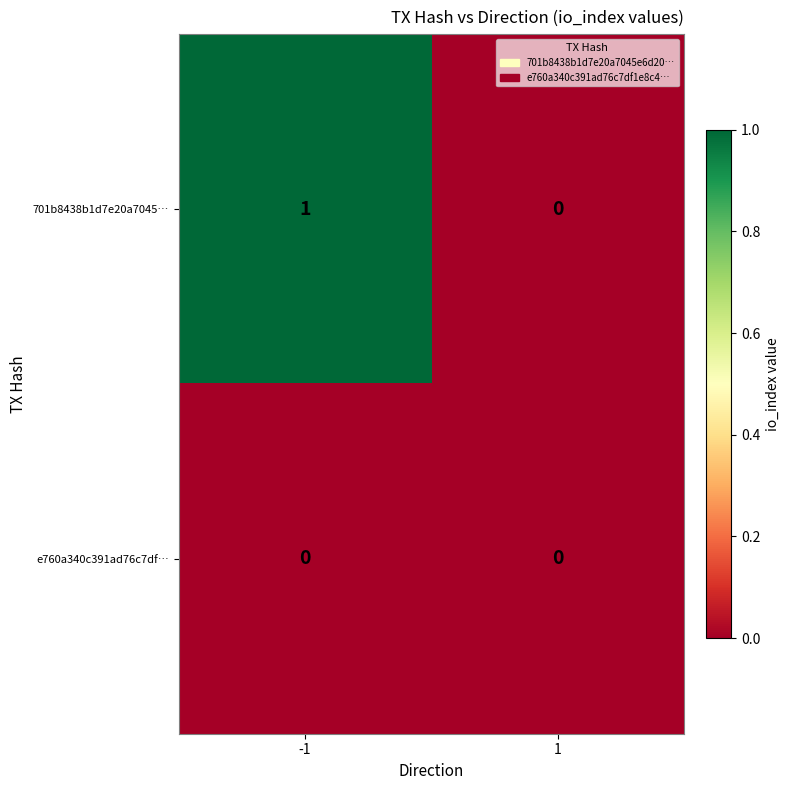

At which category is the sum across all series the highest?

-1